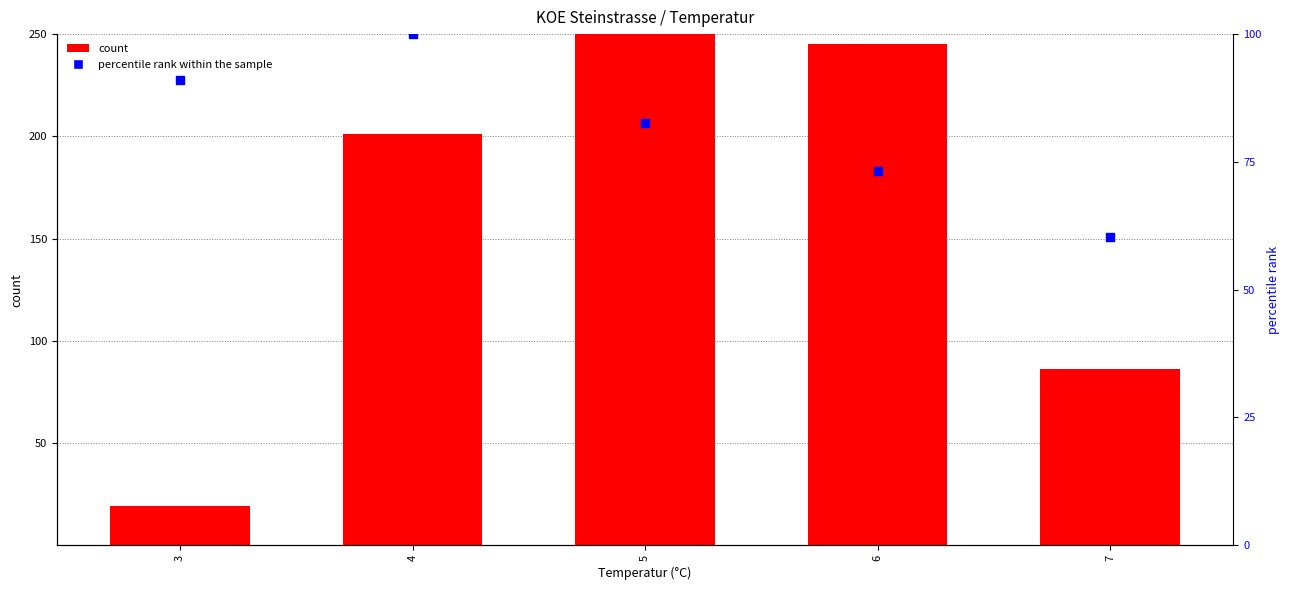

Which series has the widest spread of Y values?

count